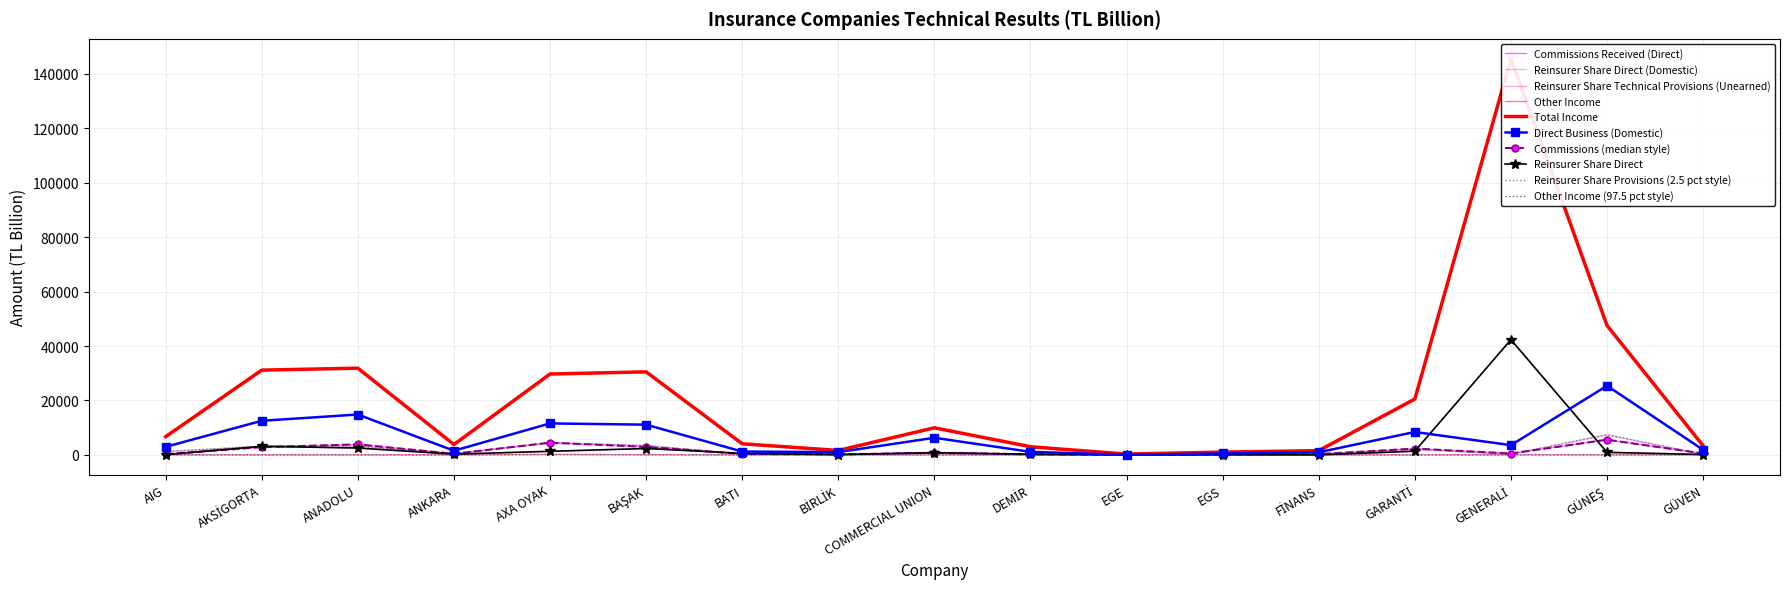

What is the sum of all Commissions Received (Direct) values?

25526